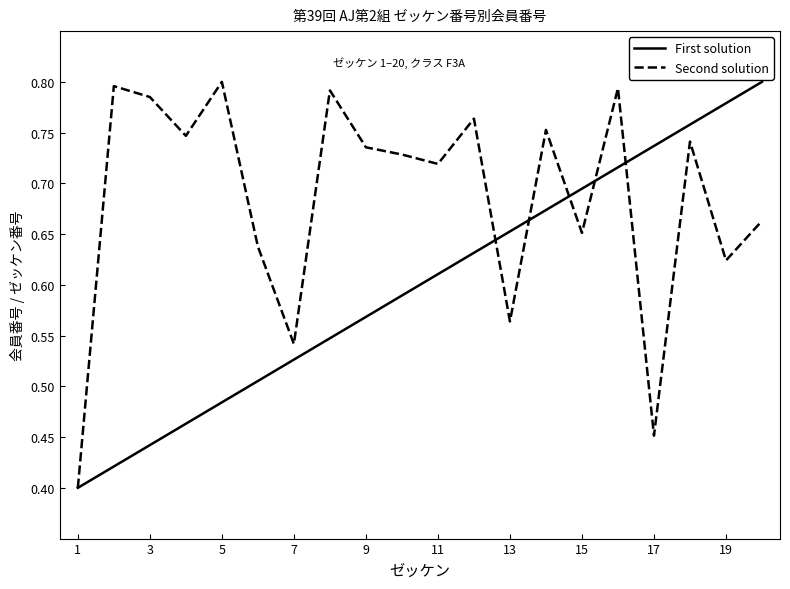

Which series has the largest total across all categories?

Second solution